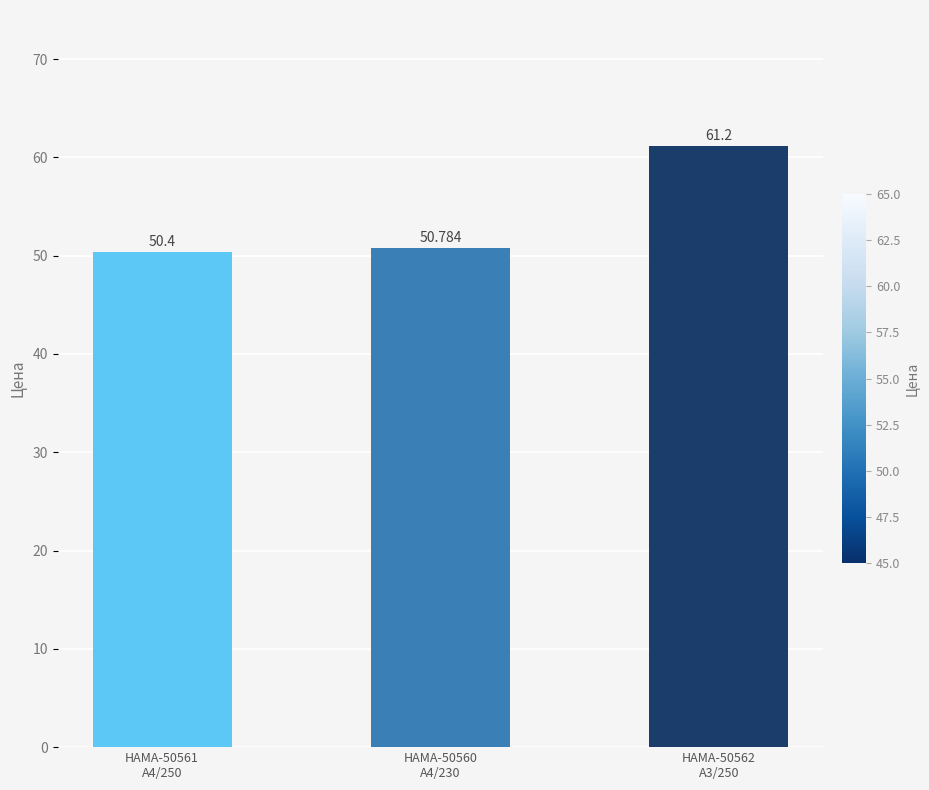

True or false: the data shows 27.2 at HAMA-50560
A4/230.

False